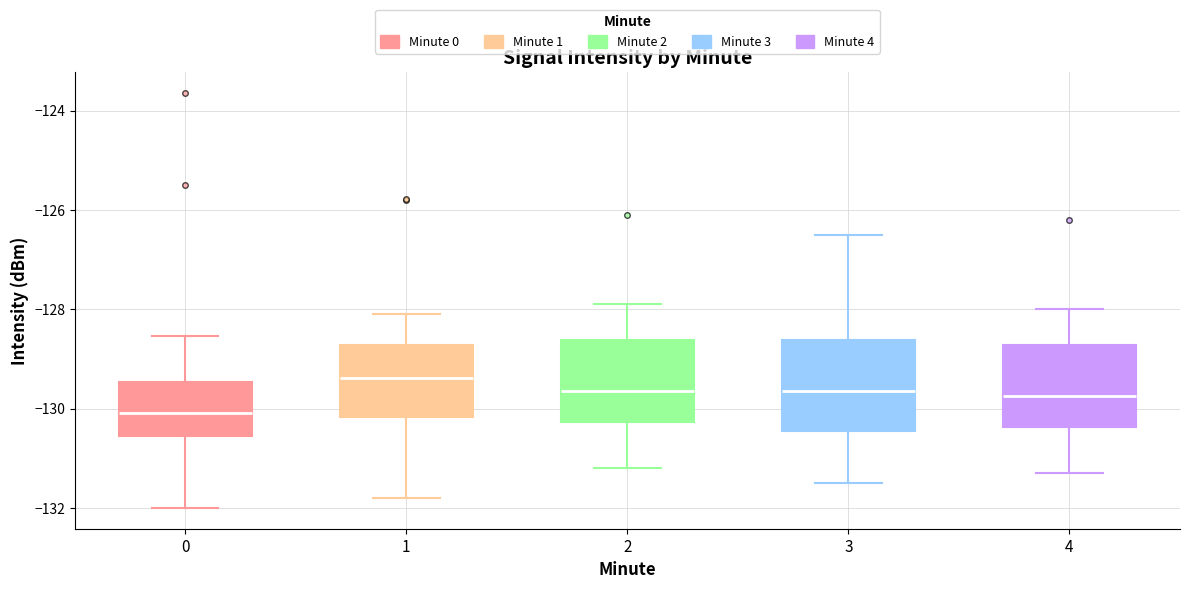

Reading left to right, transcribe this box plot: for each box, give where its median line is, the range the box spans, and where its two whiskers end, as read against the y-axis. The values are not printed on the chart, so give them approximately, as read against the axis.

0: median -130.0, box -130.6 to -129.4, whiskers -132.0 to -128.6
1: median -129.4, box -130.2 to -128.8, whiskers -131.8 to -128.0
2: median -129.6, box -130.2 to -128.6, whiskers -131.2 to -127.8
3: median -129.6, box -130.4 to -128.6, whiskers -131.4 to -126.4
4: median -129.8, box -130.4 to -128.8, whiskers -131.2 to -128.0